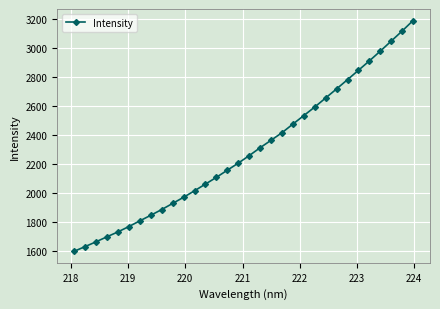

What is the value of the 17th point from the left?

2256.2